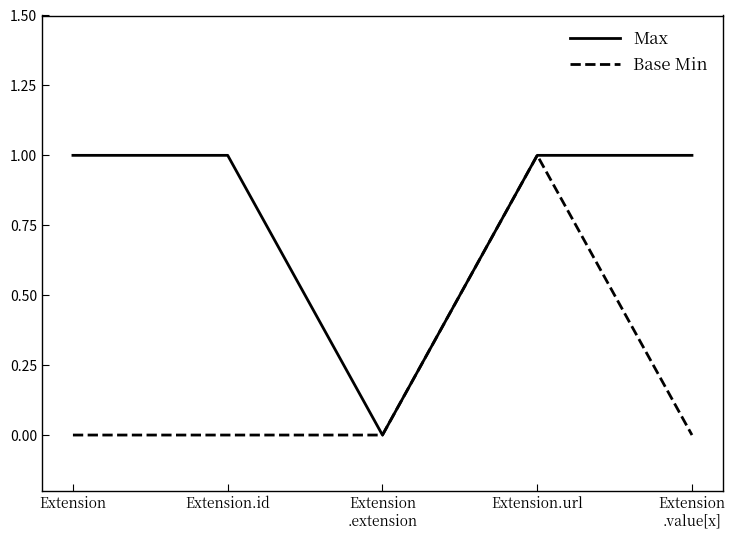

Which series changed the most between Extension and Extension.url?

Base Min